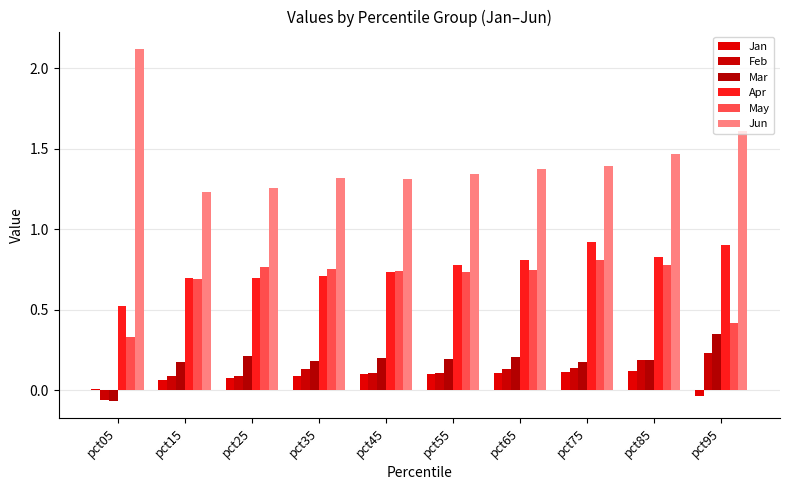

At how many categories does at least one series exceed 1?

10